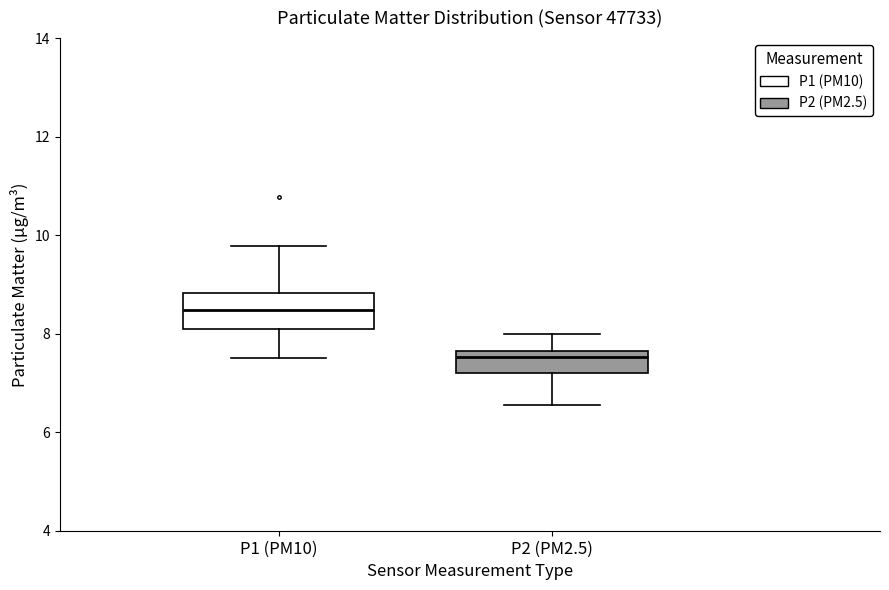

Reading left to right, transcribe this box plot: for each box, give where its median line is, the range the box spans, and where its two whiskers end, as read against the y-axis. The values are not printed on the chart, so give them approximately, as read against the axis.

P1 (PM10): median 8.4, box 8.0 to 8.8, whiskers 7.6 to 9.8
P2 (PM2.5): median 7.6 (just below the box's upper edge), box 7.2 to 7.6, whiskers 6.6 to 8.0